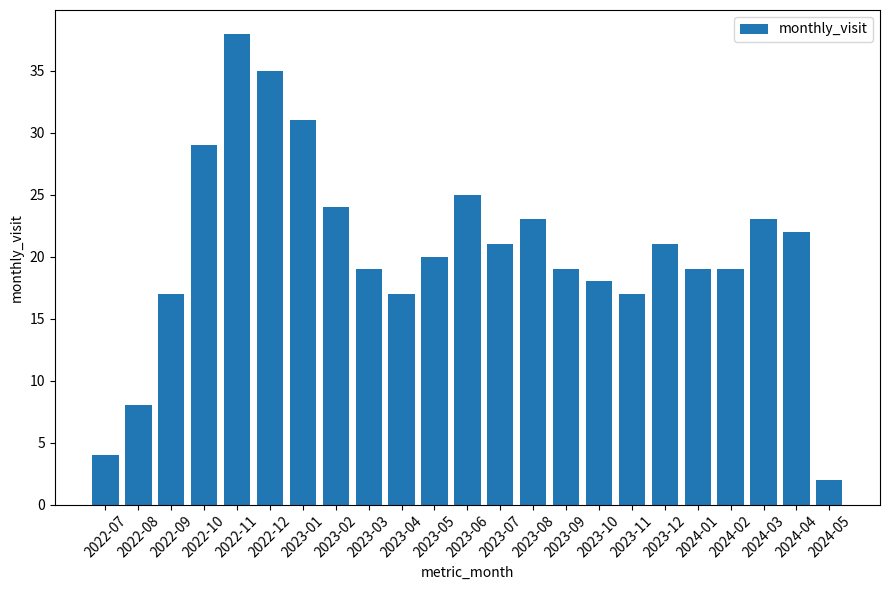

Reading left to right, what are all the values shown in this chart?

2022-07=4	2022-08=8	2022-09=17	2022-10=29	2022-11=38	2022-12=35	2023-01=31	2023-02=24	2023-03=19	2023-04=17	2023-05=20	2023-06=25	2023-07=21	2023-08=23	2023-09=19	2023-10=18	2023-11=17	2023-12=21	2024-01=19	2024-02=19	2024-03=23	2024-04=22	2024-05=2